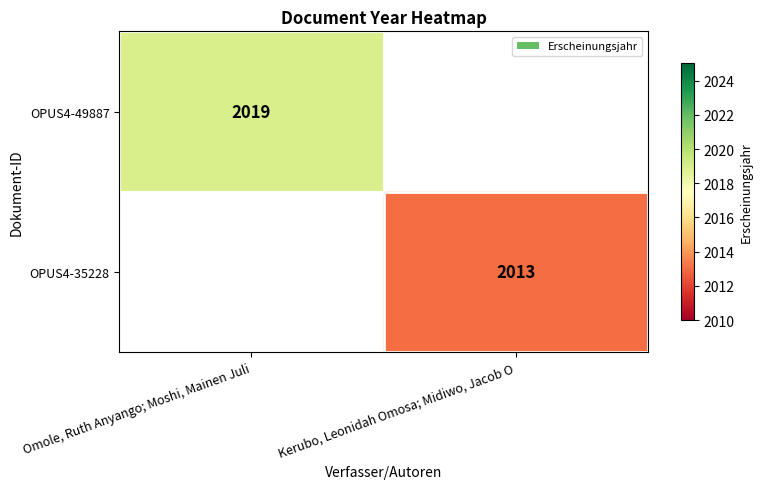

The value of OPUS4-35228 at Kerubo, Leonidah Omosa; Midiwo, Jacob O is 2013. True or false?

True